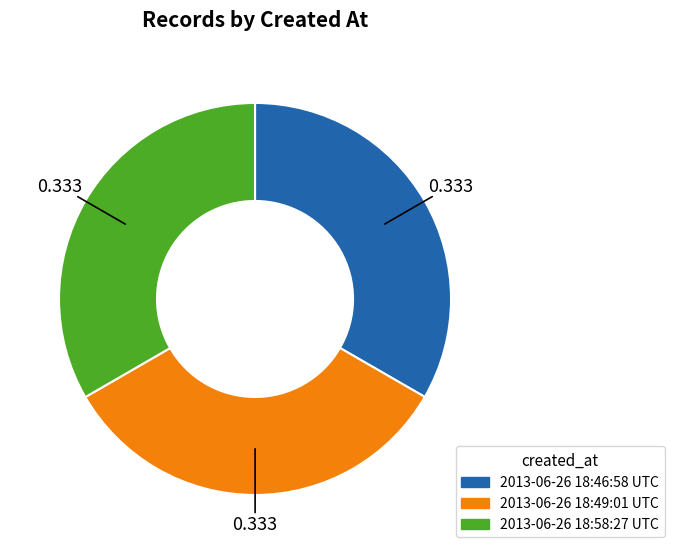

Count the number of slices in the pie.

3